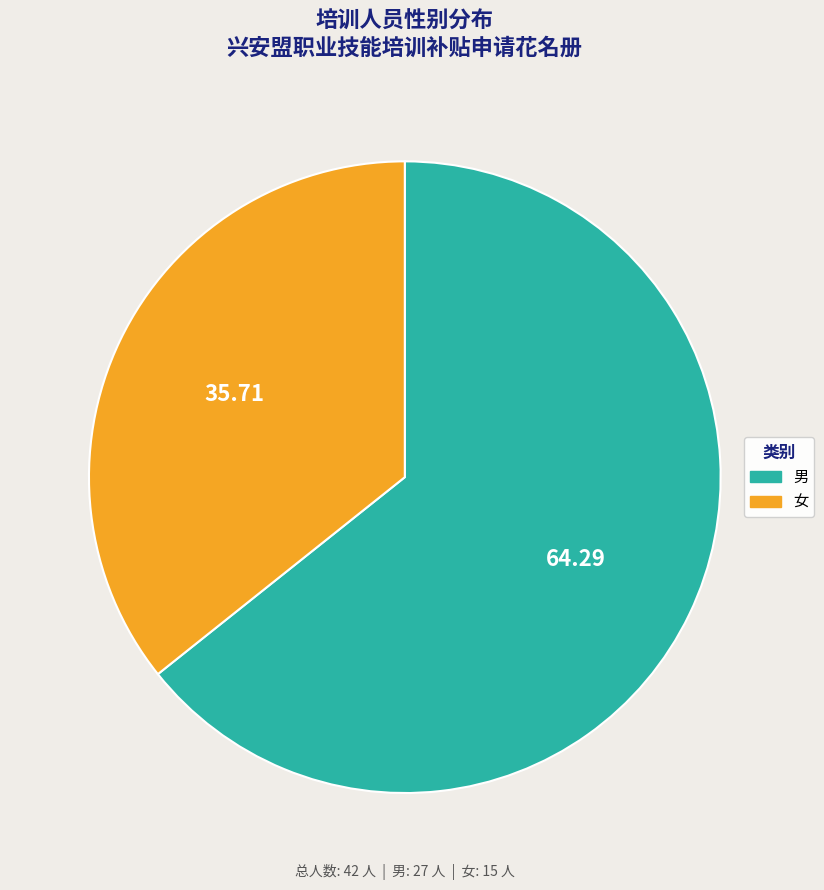

True or false: 女 accounts for 28% of the total.

False